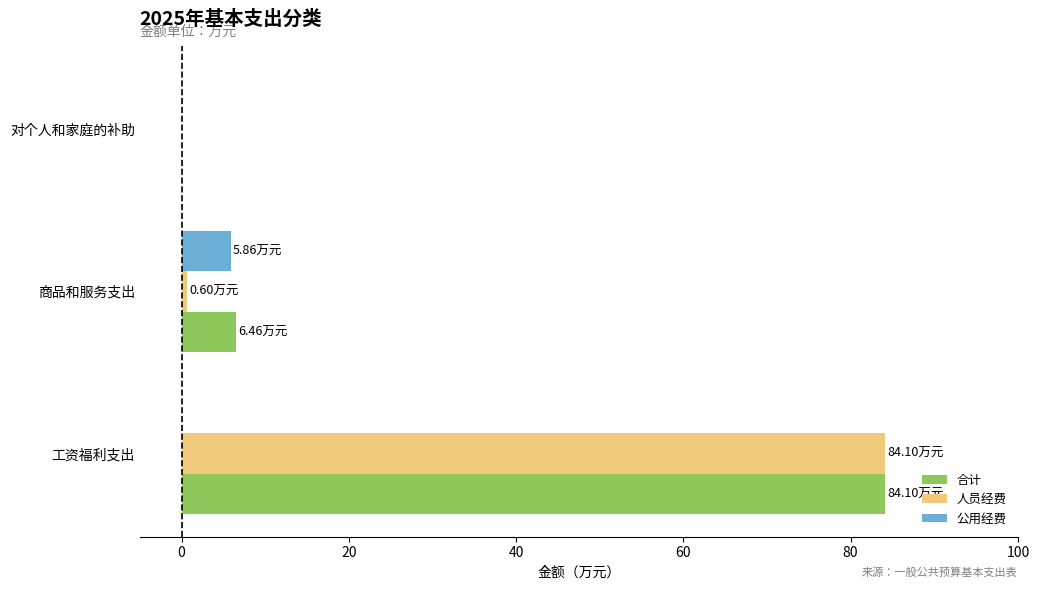

Which category has the highest value across all series?

工资福利支出